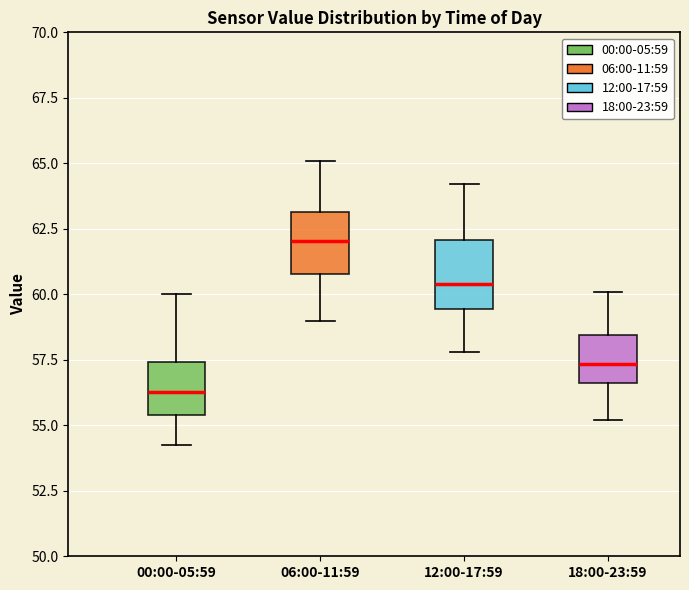

Reading left to right, transcribe this box plot: for each box, give where its median line is, the range the box spans, and where its two whiskers end, as read against the y-axis. The values are not printed on the chart, so give them approximately, as read against the axis.

00:00-05:59: median 56.5, box 55.5 to 57.5, whiskers 54.0 to 60.0
06:00-11:59: median 62.0, box 61.0 to 63.0, whiskers 59.0 to 65.0
12:00-17:59: median 60.5, box 59.5 to 62.0, whiskers 58.0 to 64.0
18:00-23:59: median 57.5, box 56.5 to 58.5, whiskers 55.0 to 60.0